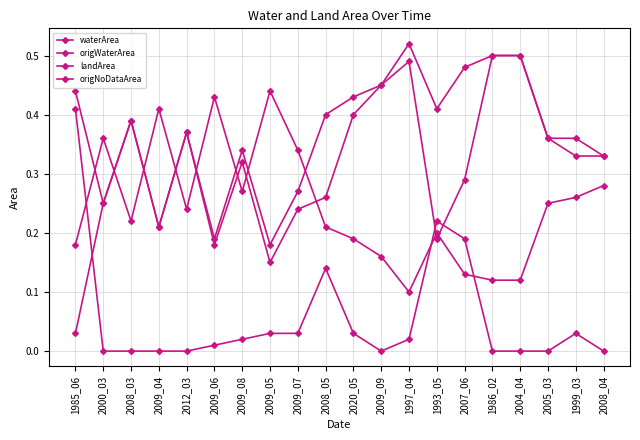

How many lines are shown in the chart?

4